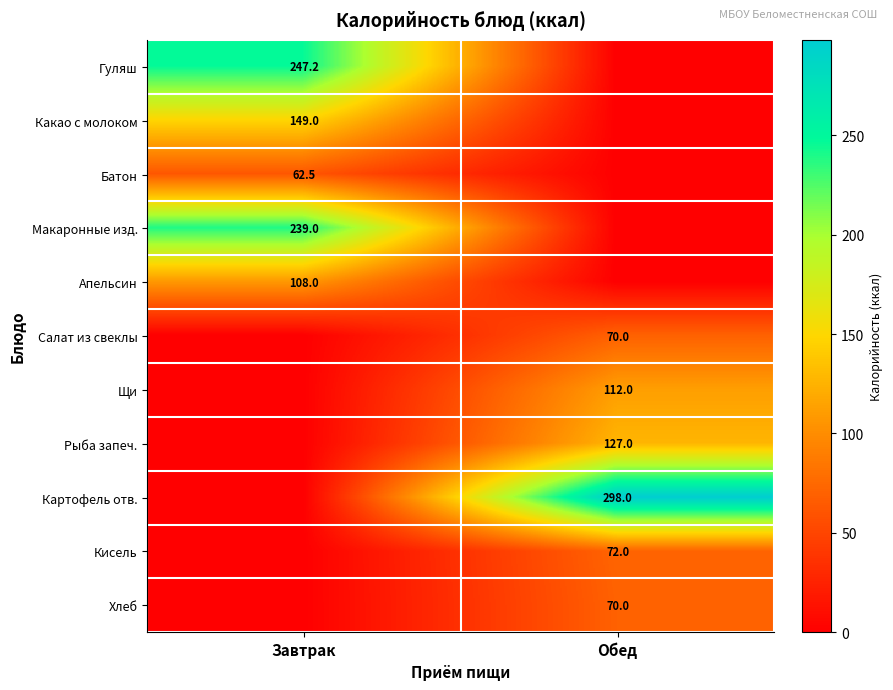

What is the difference between the highest and lowest values at Обед?

298.0